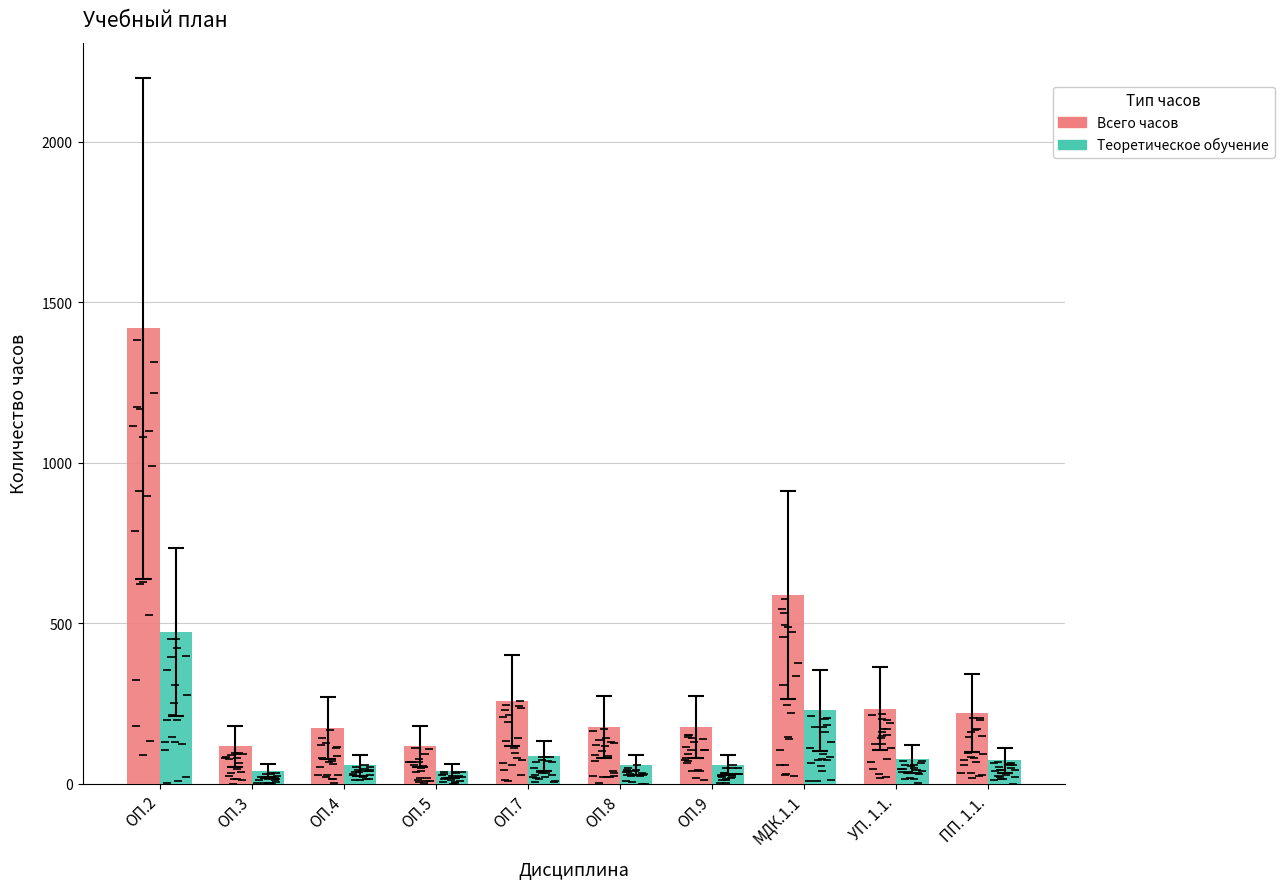

Are the bars horizontal?

No